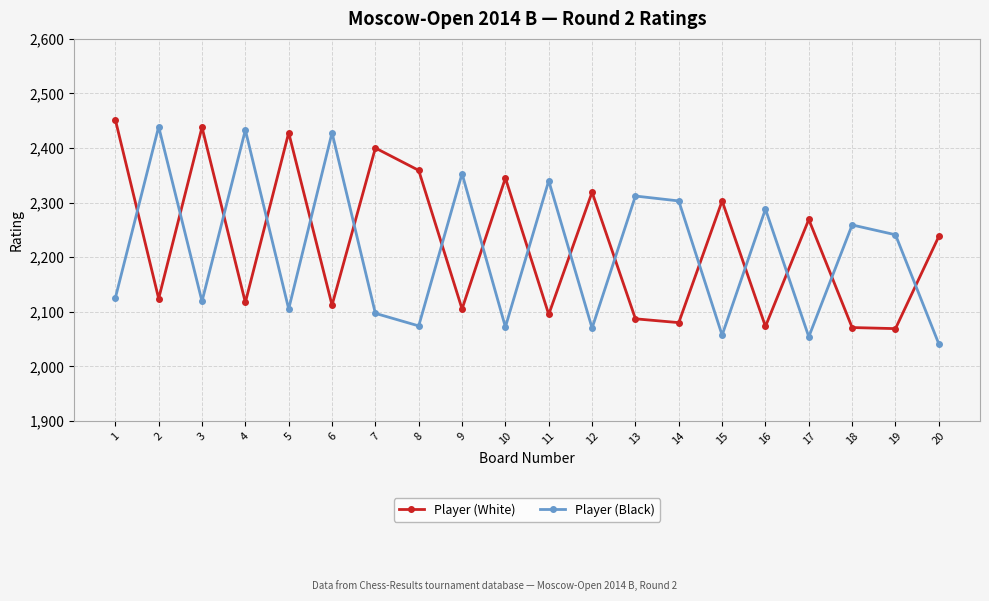

Rank the series by their average value, from highest to lowest.

Player (White), Player (Black)